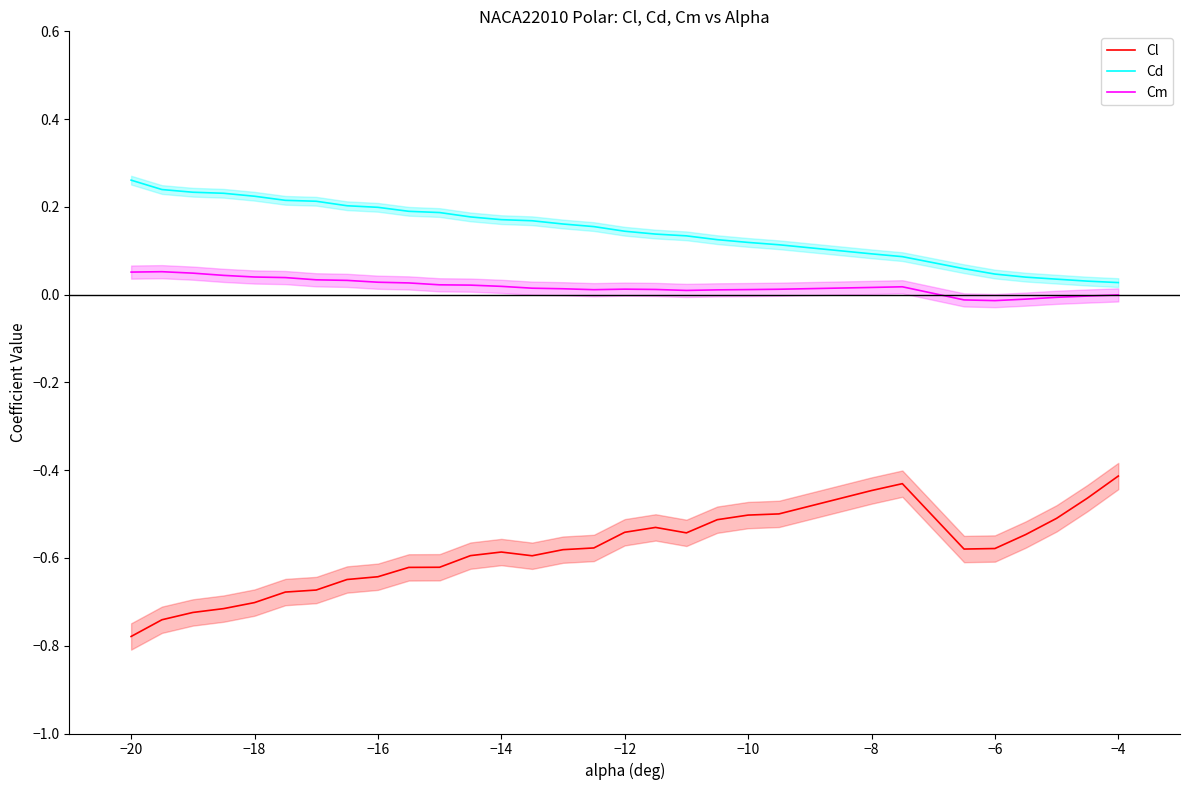

True or false: Cm and Cl cross at least once.

False